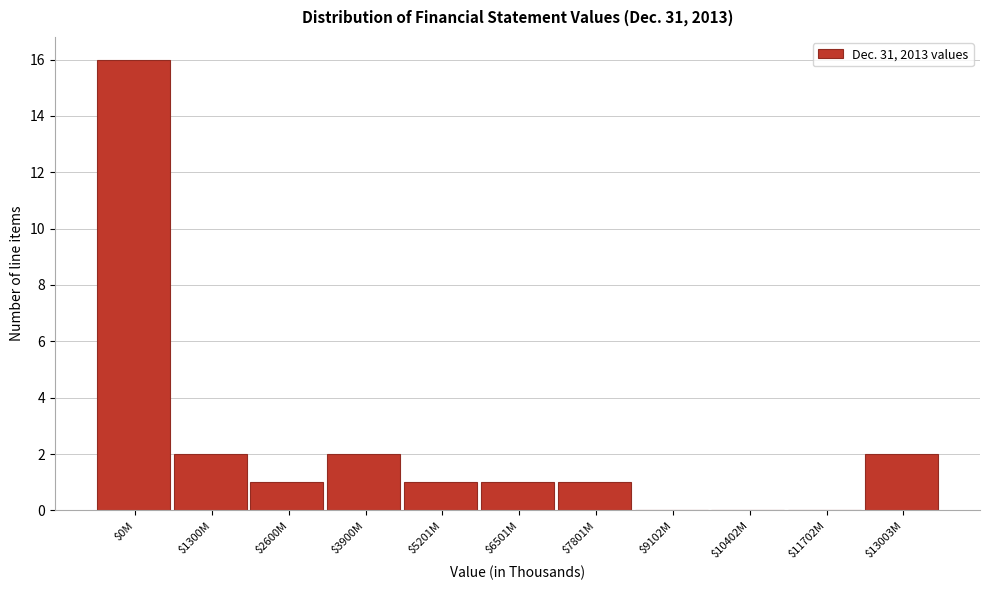

Is it true that the value at $5201M is 1?

True